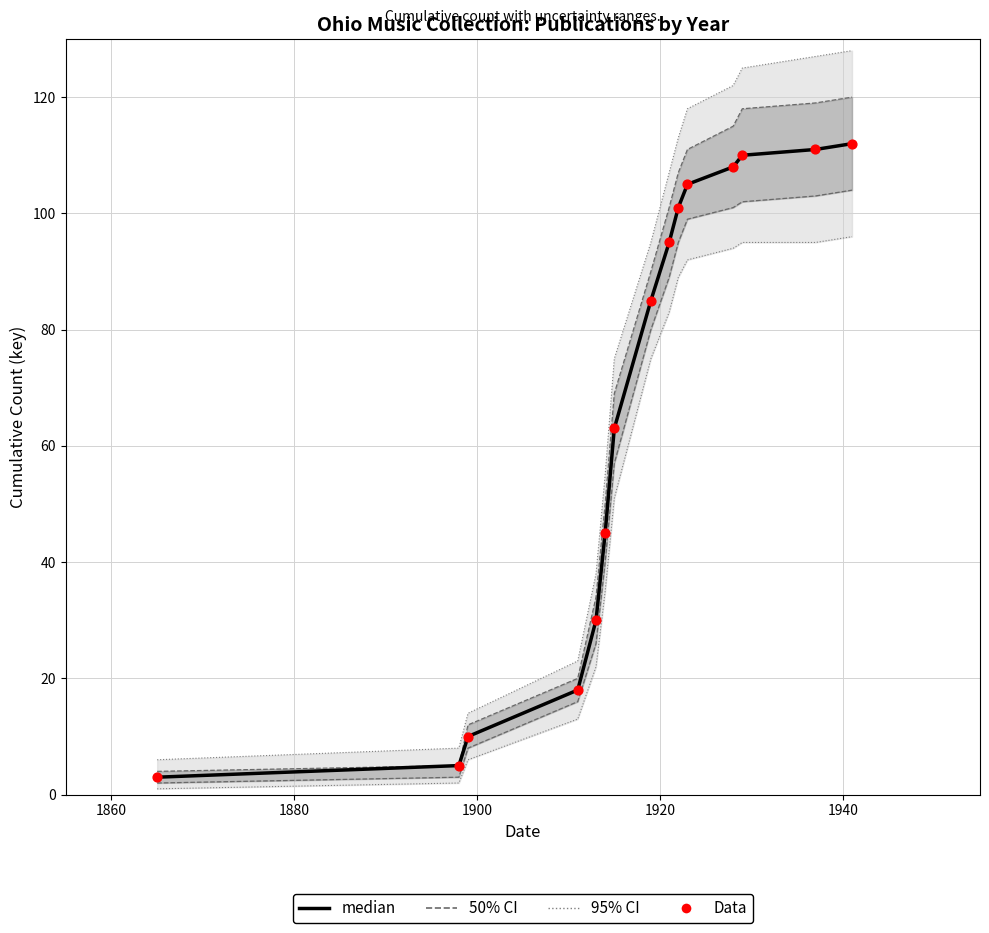

Which series has the largest total across all categories?

median